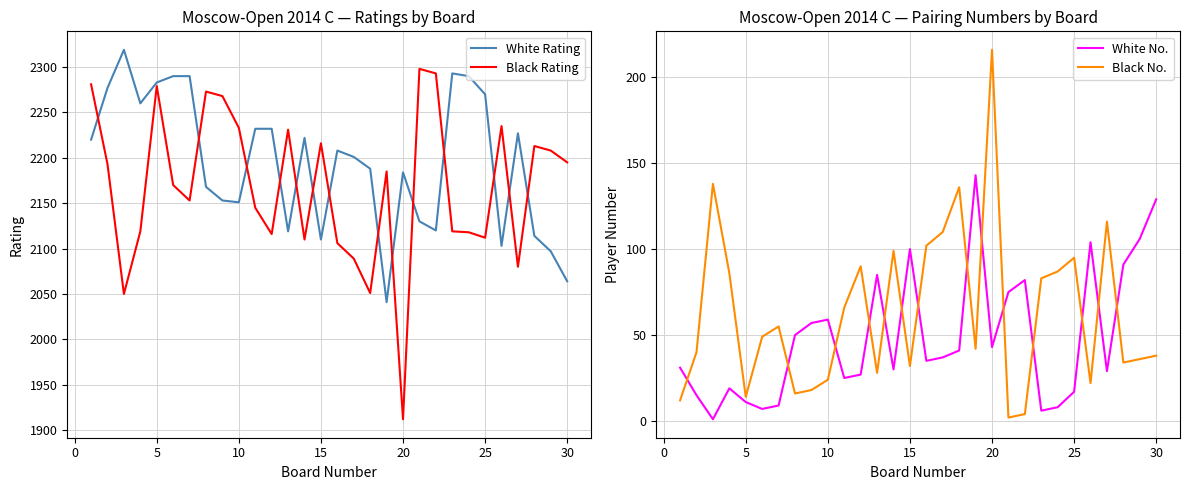

Read the White Rating value at 25, to the nearest 50.

2250